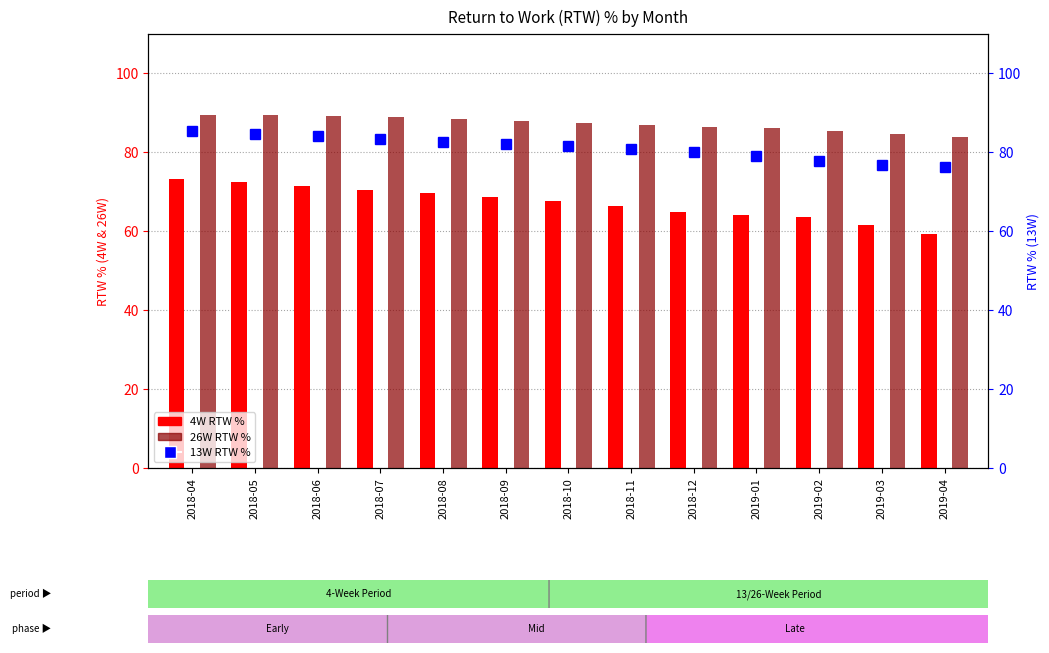

Does the chart contain any negative values?

No